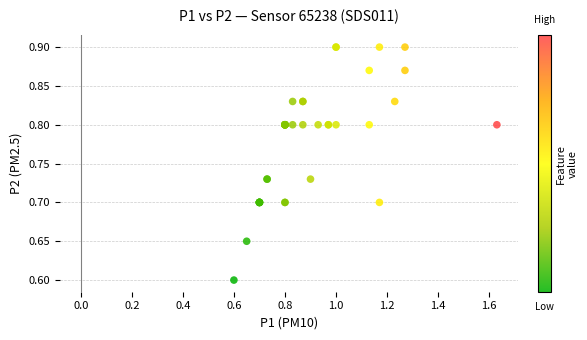

What Y value in the scatter plot is closest to 0?

0.6